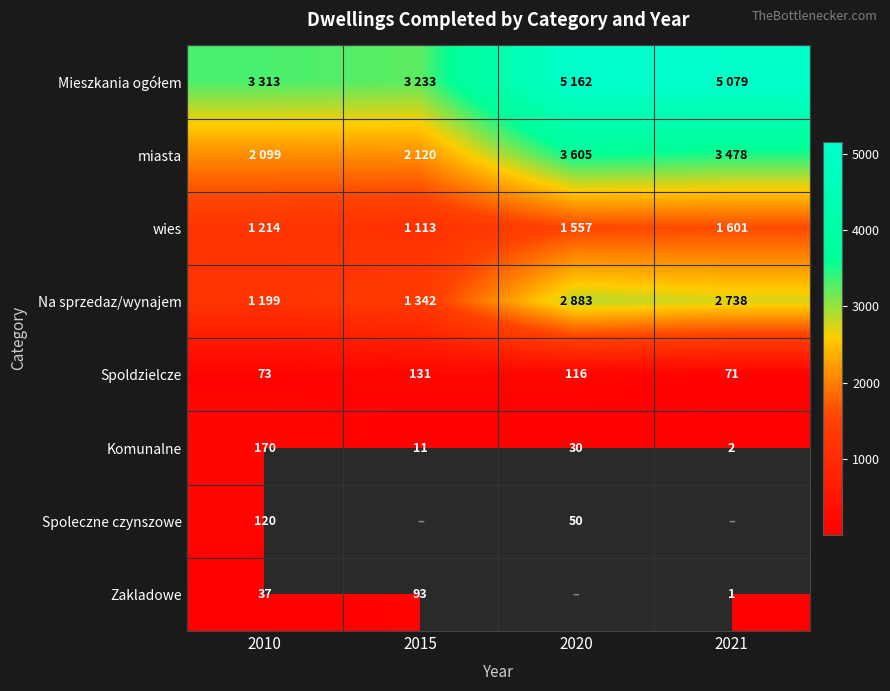

What is the sum of the Zakladowe values at 2021 and 2015?

94